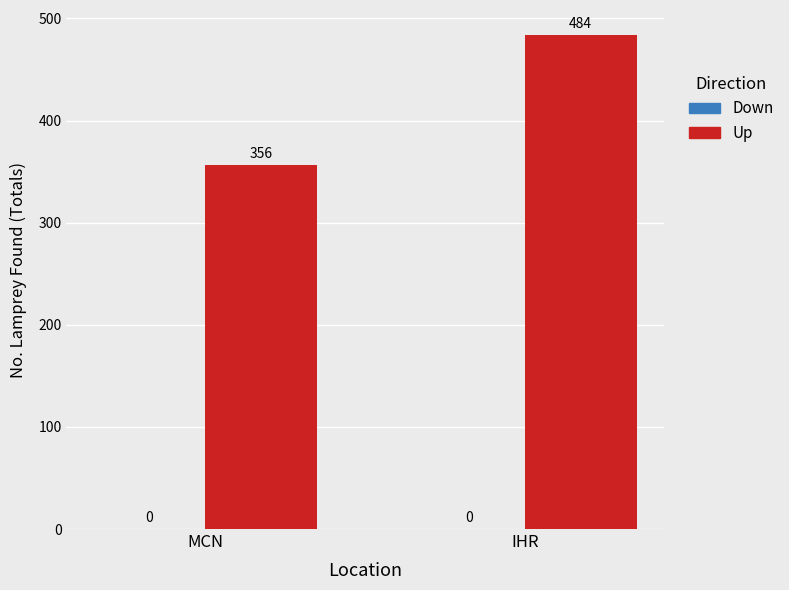

What is the change in value from MCN to IHR?

+128